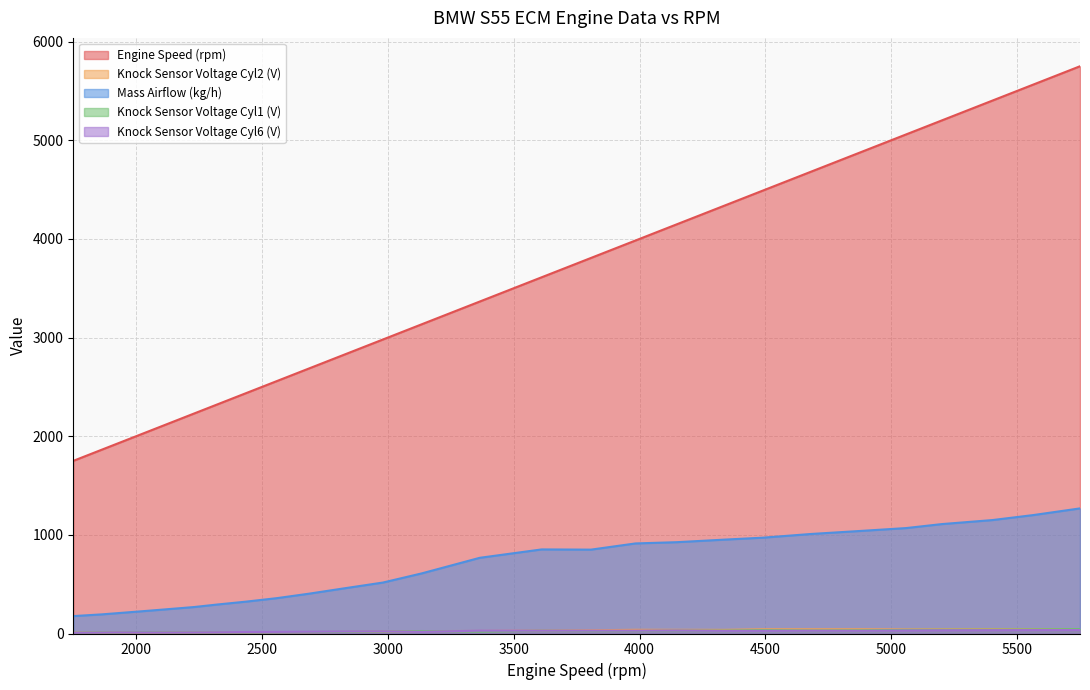

Where is Knock Sensor Voltage Cyl1 (V) nearest to the value 26?

3984